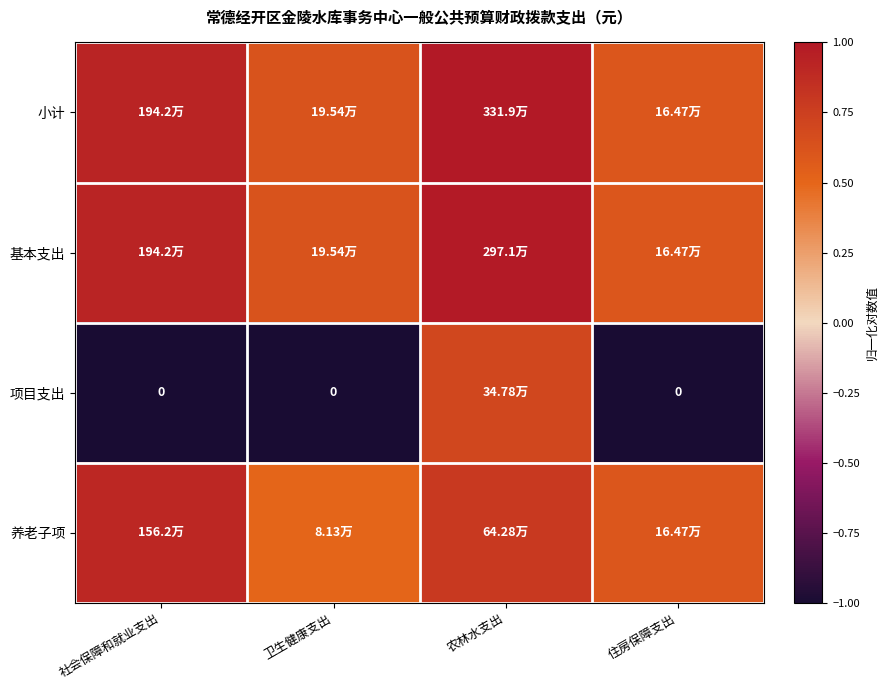

At which category is the sum across all series the highest?

农林水支出